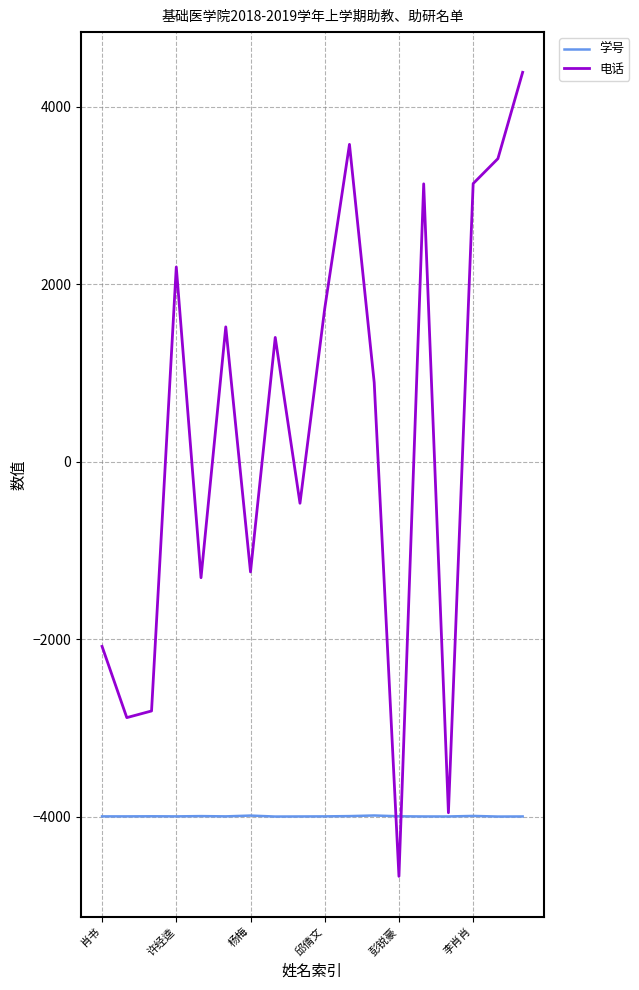

Rank the series by their maximum value, from lowest to highest.

学号, 电话